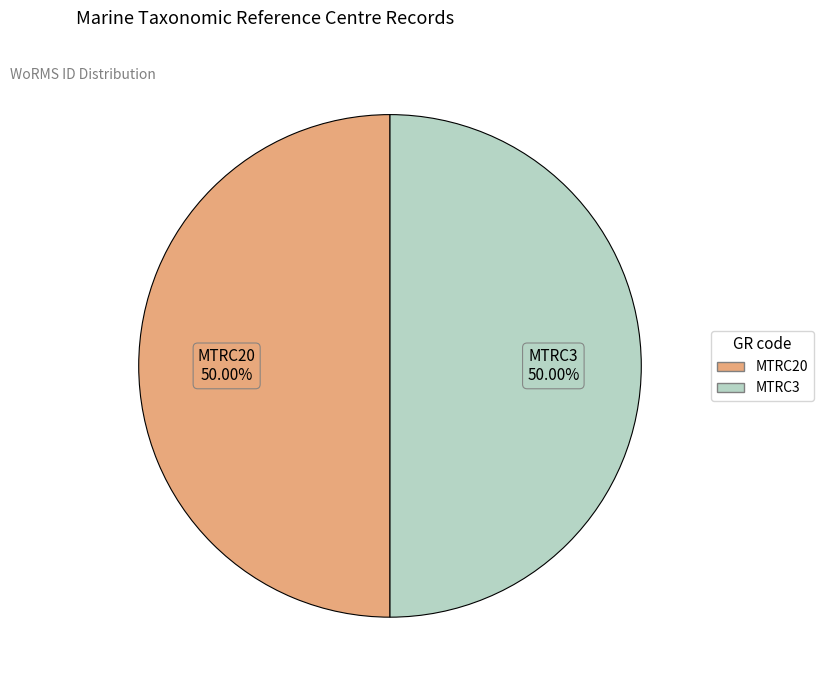

Is the sum of MTRC3 and MTRC20 greater than half?

Yes